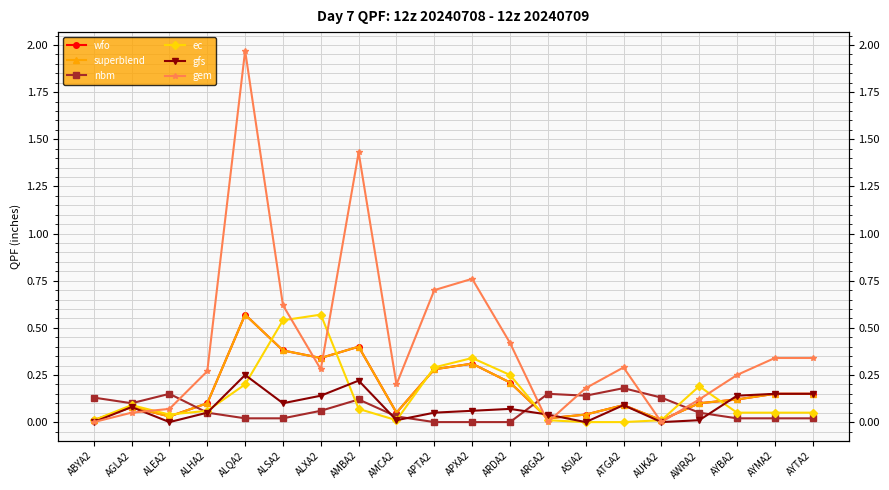

How many interior local valleys does the ec series have?

2